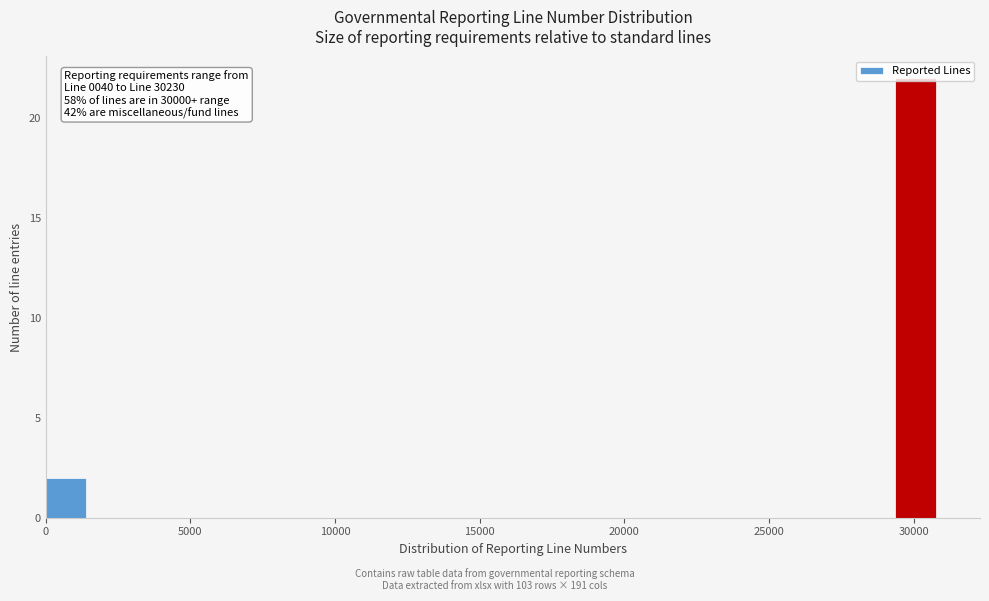

Around what value on the x-axis is the tallest bar? Give the approximate position of its centre, as read against the axis.

30000